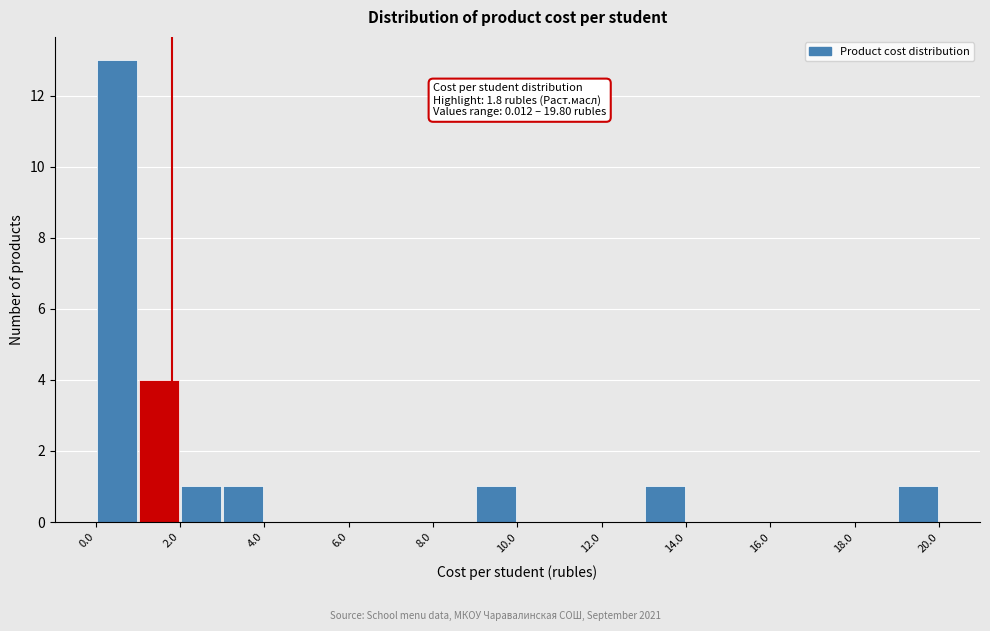

Over which range of the x-axis is the bar tallest?

0 to 1